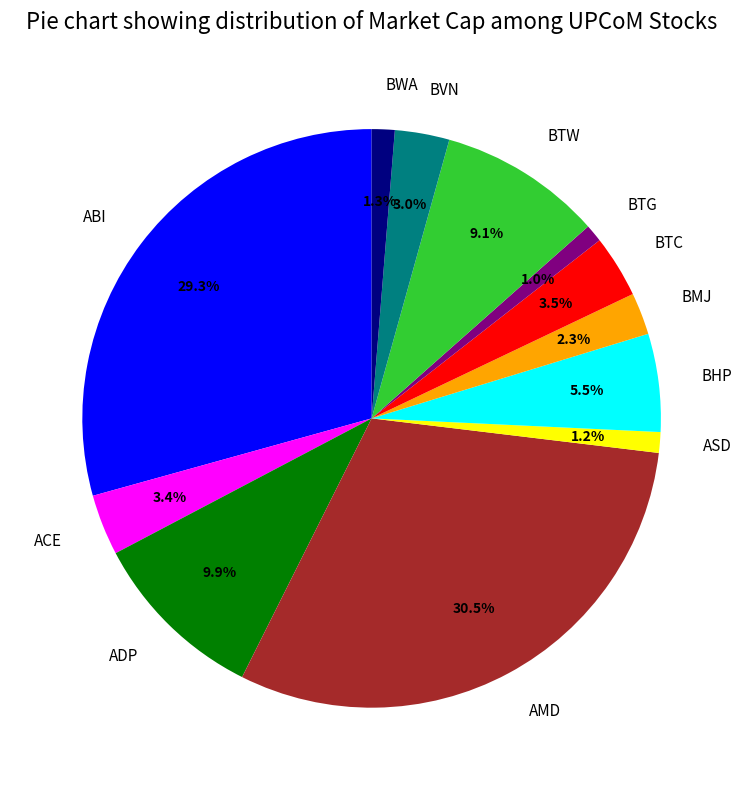

What percentage is the ADP slice, to the nearest percent?

10%